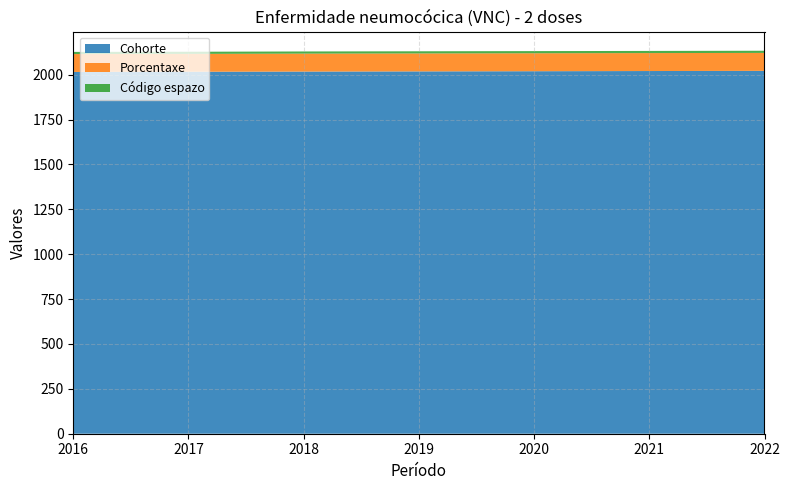

Reading left to right, transcribe all the data shown in this chart.

Cohorte: 2015.0	2016.0	2017.0	2018.0	2019.0	2020.0	2021.0
Porcentaxe: 99.6	99.4	100.0	100.0	100.0	100.0	100.0
Código espazo: 12.0	12.0	12.0	12.0	12.0	12.0	12.0